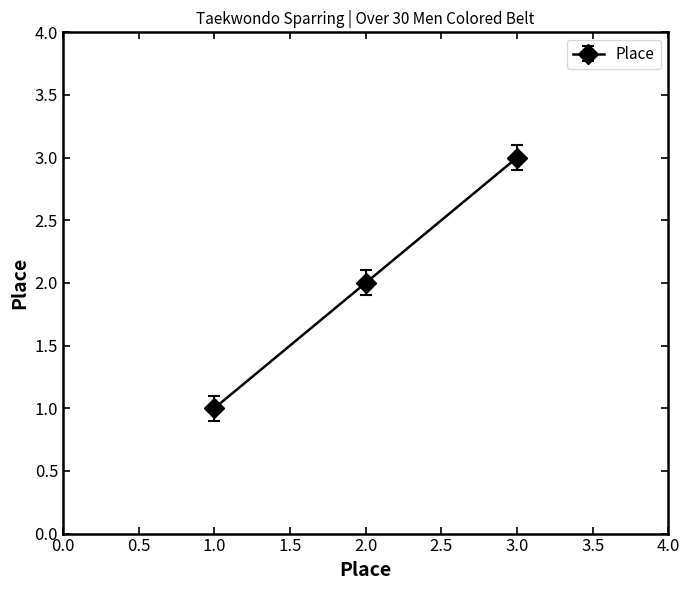

True or false: the data shows 0 at 1.0.

False